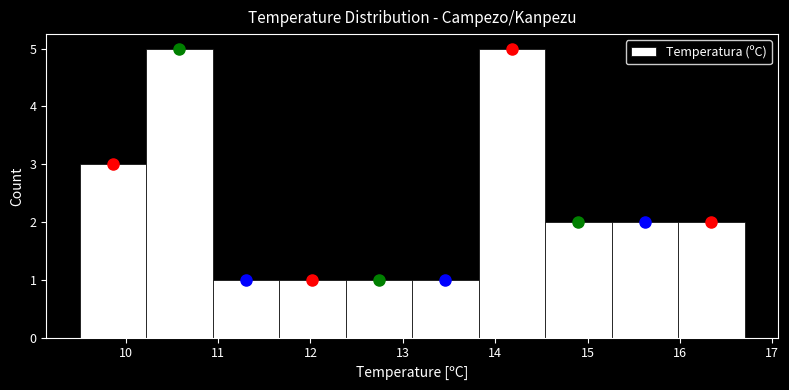

Reading left to right, list every bar in this chart as the range it spans on the x-axis followed by its height. Neither the bar edges nor the heights are printed on the chart, so give them approximately, as read against the axes.

9.50 to 10.22: 3
10.22 to 10.94: 5
10.94 to 11.66: 1
11.66 to 12.38: 1
12.38 to 13.10: 1
13.10 to 13.82: 1
13.82 to 14.54: 5
14.54 to 15.26: 2
15.26 to 15.98: 2
15.98 to 16.70: 2